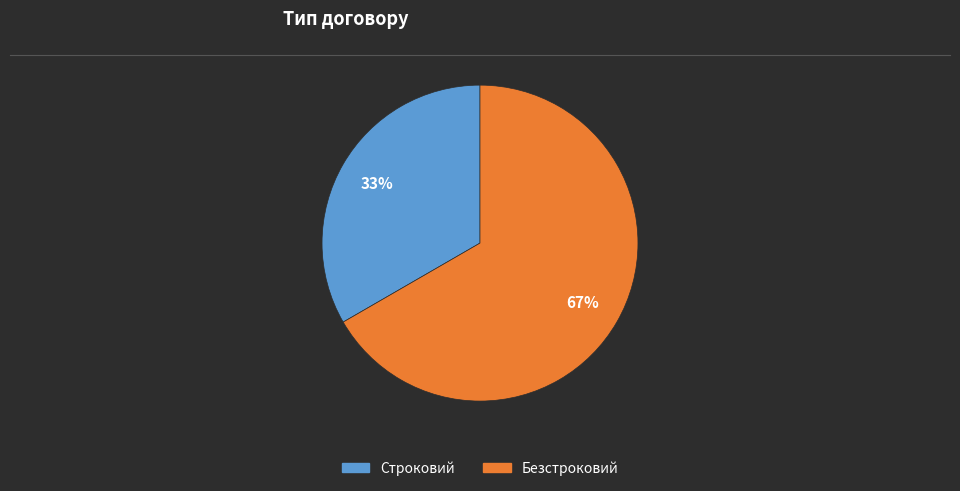

To the nearest percent, what is the average slice percentage?

50%